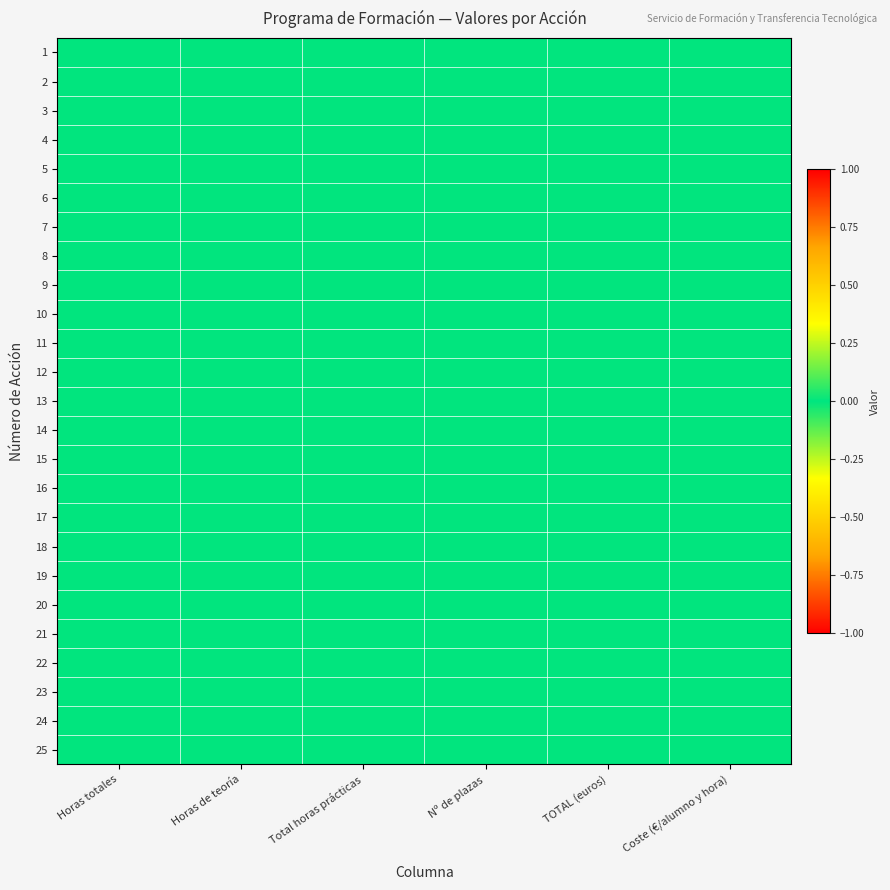

Which series has the largest range (max minus min)?

row_1